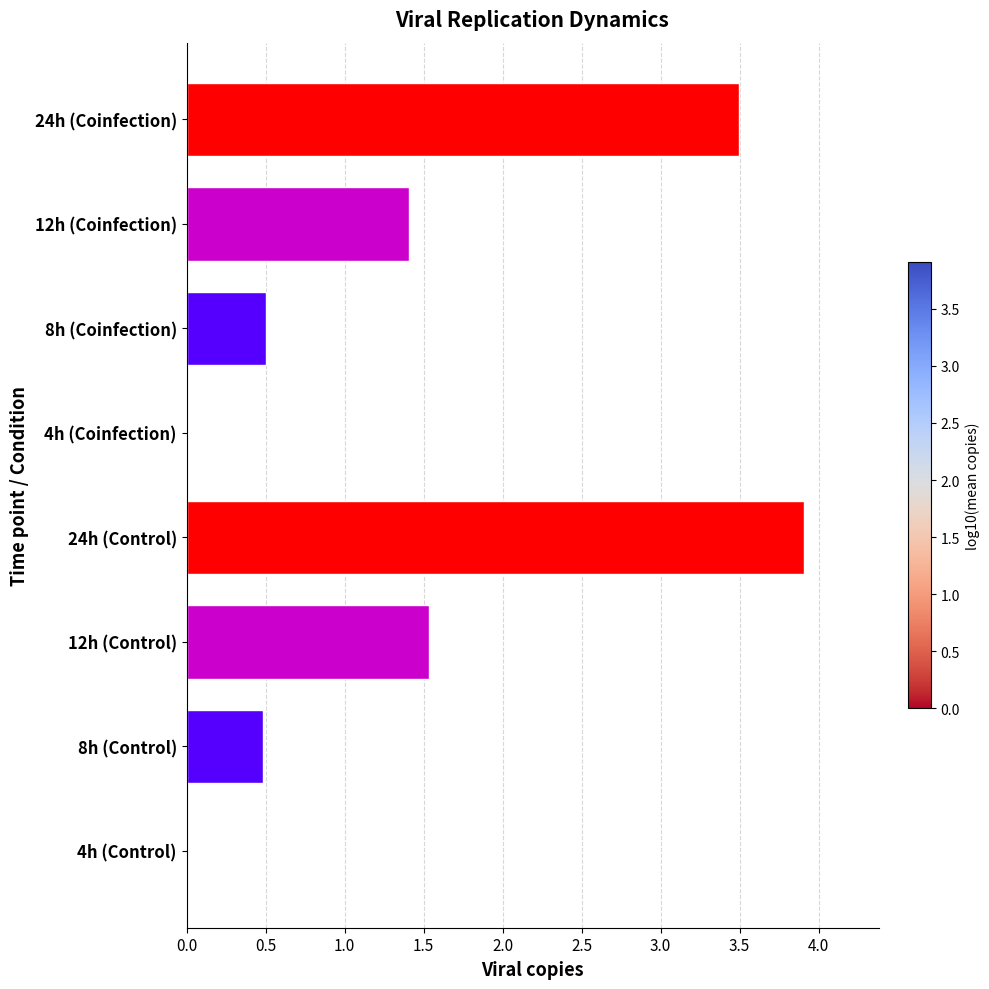

Is it true that the value at 24h (Control) is 3.9?

True